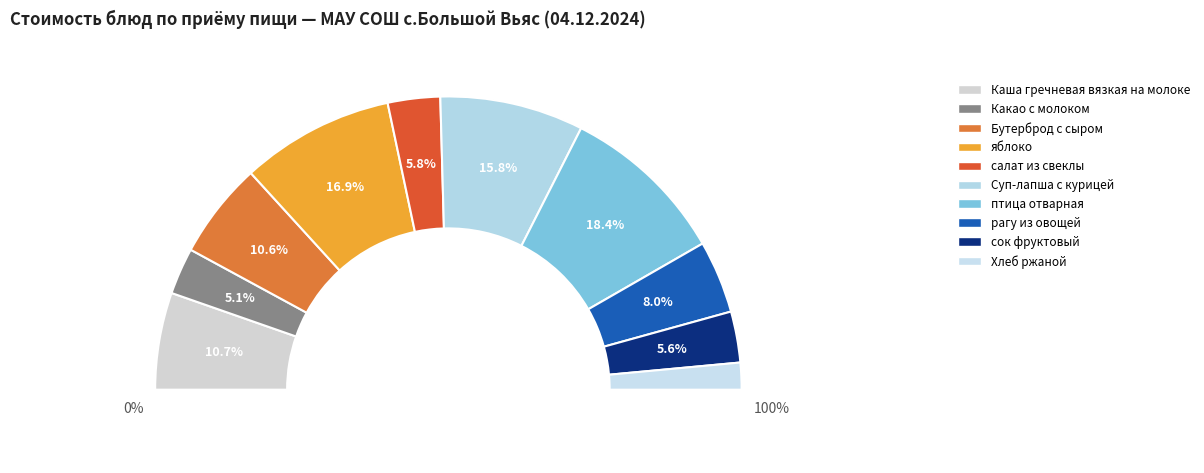

Does Какао с молоком represent more than half of the total?

No